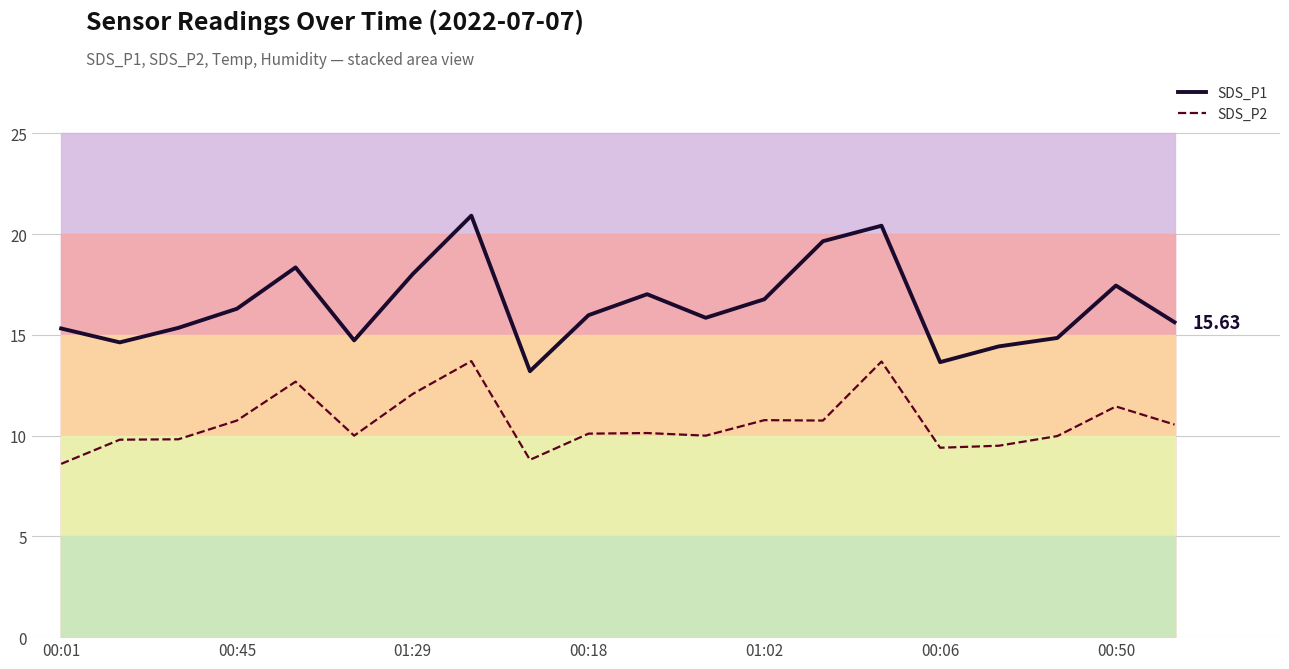

Is the value of SDS_P2 at 00:45 greater than the value of SDS_P1 at 00:18?

No